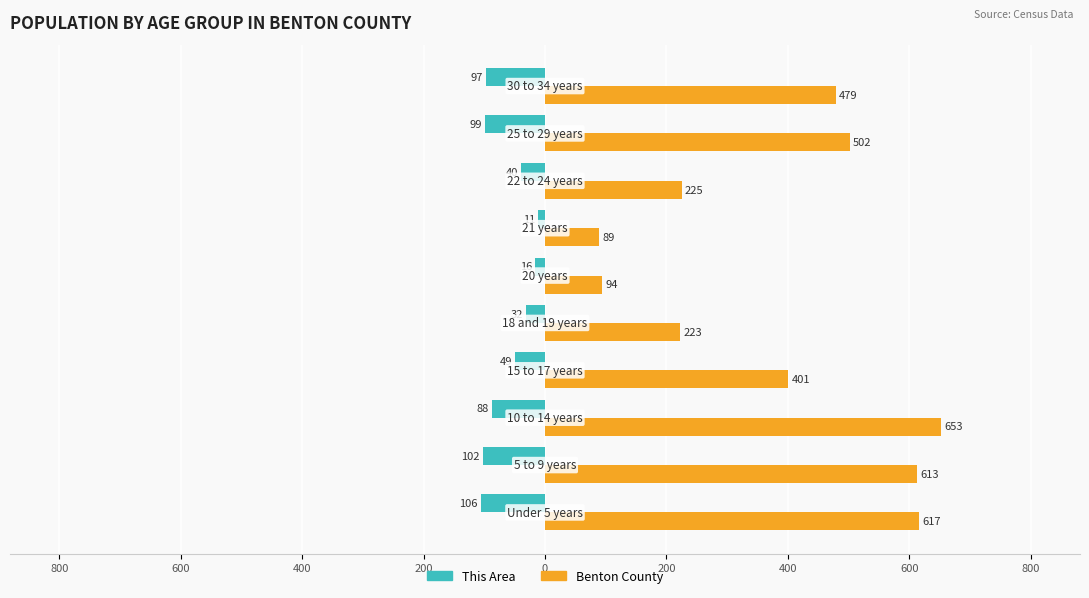

Reading left to right, what are all the values shown in this chart?

This Area: -106	-102	-88	-49	-32	-16	-11	-40	-99	-97
Benton County: 617	613	653	401	223	94	89	225	502	479